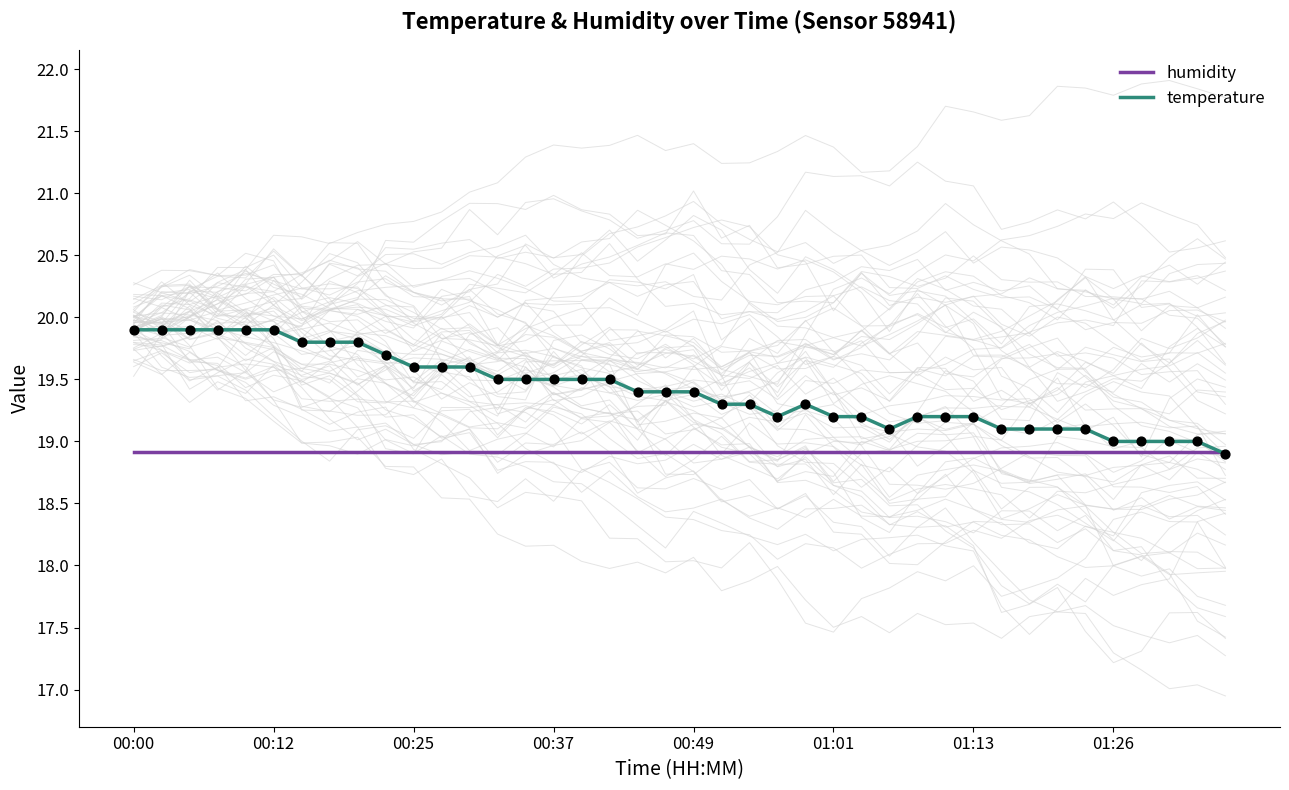

Which series reaches the maximum Y coordinate?

temperature